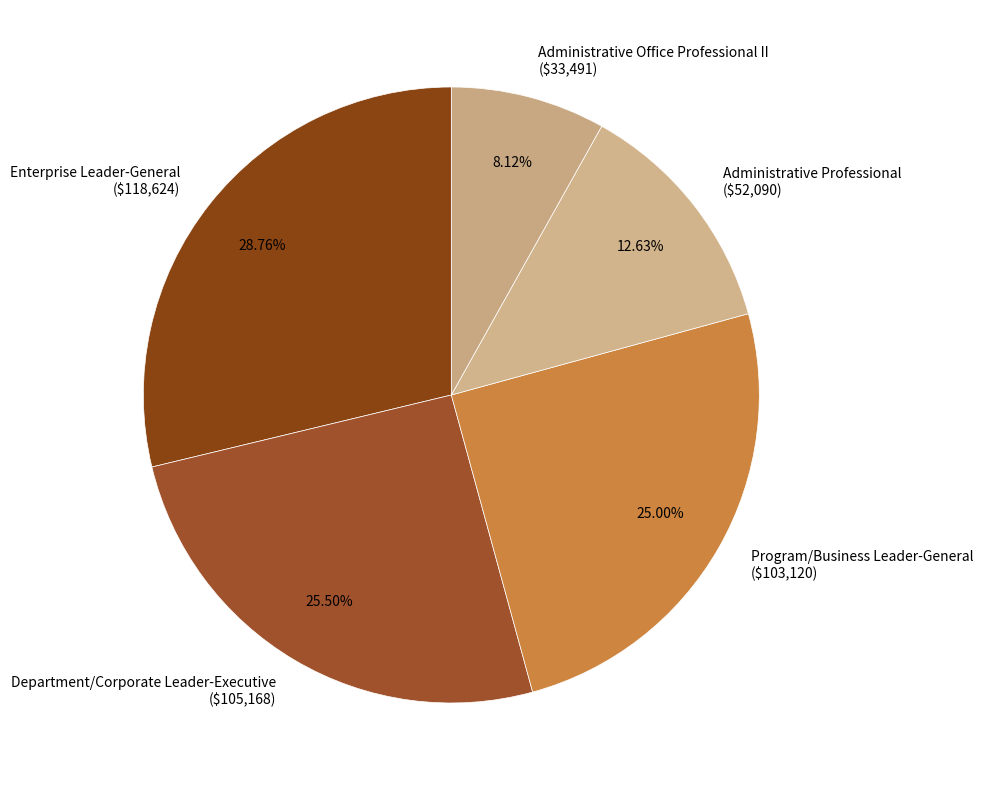

Which slice is the smallest?

Administrative Office Professional II